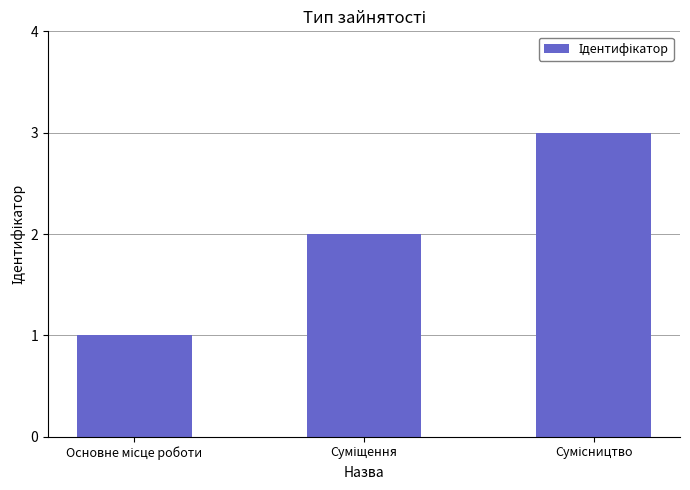

What is the greatest value displayed?

3